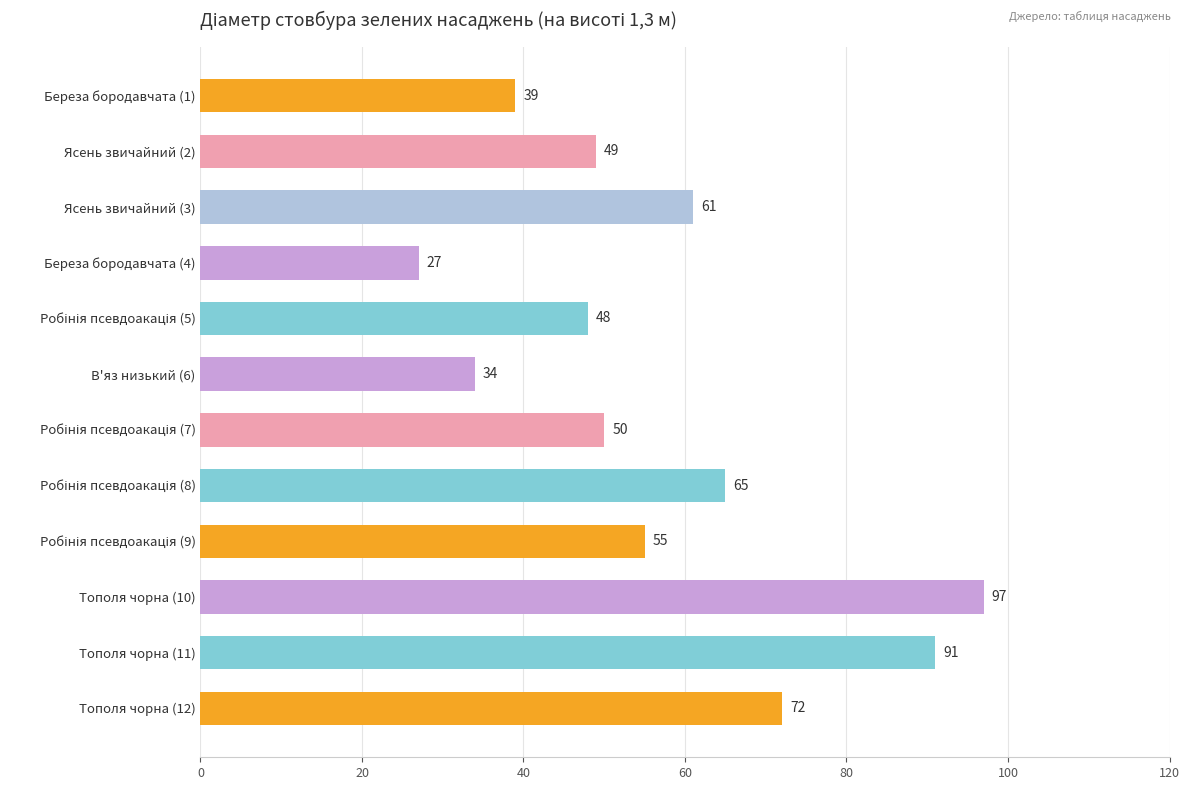

Does the chart contain stacked bars?

No